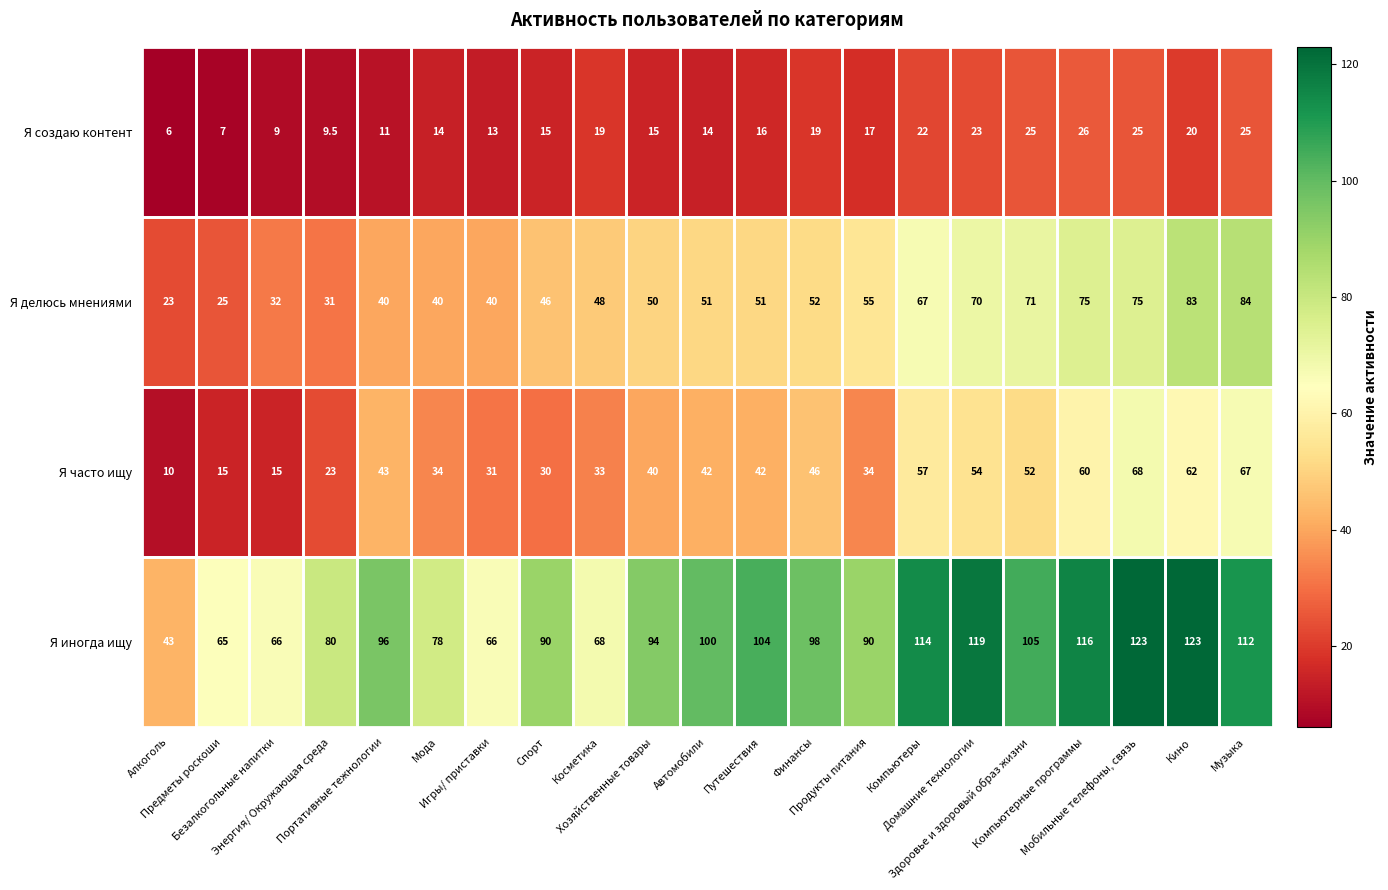

What is the sum of all Я делюсь мнениями values?

1109.0